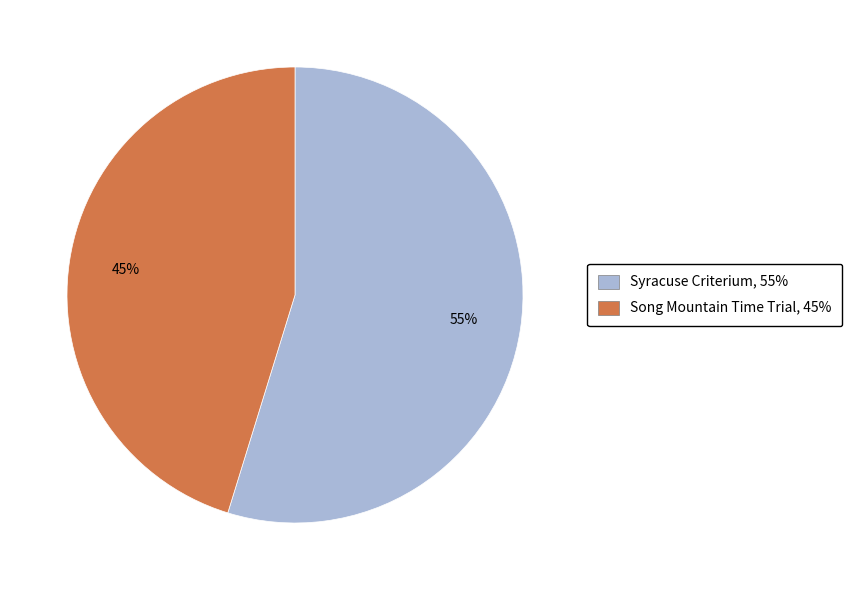

What is the ratio of the value at Syracuse Criterium to the value at Song Mountain Time Trial?

1.2